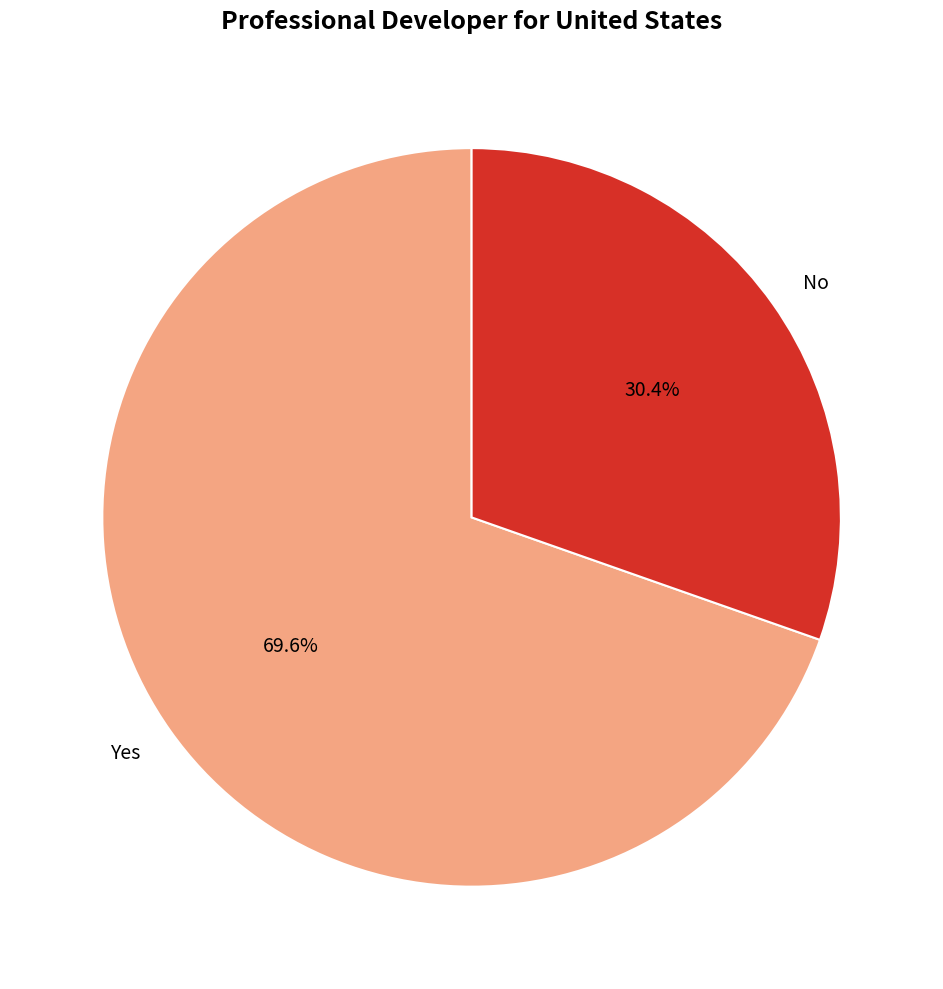

Which category accounts for the majority?

Yes